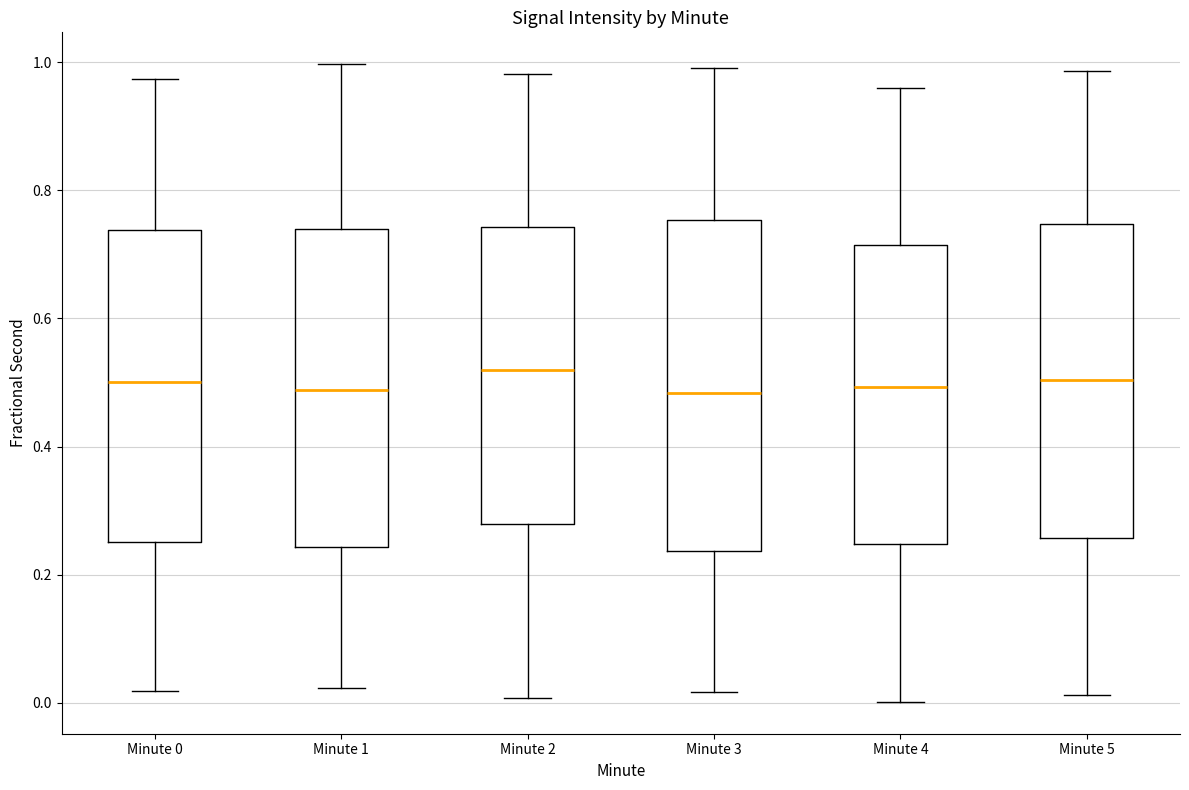

Reading left to right, read every box against the y-axis: the position of its median line, the range the box covers, and the ends of its whiskers. The values are not printed on the chart, so give them approximately, as read against the axis.

Minute 0: median 0.50, box 0.26 to 0.74, whiskers 0.02 to 0.98
Minute 1: median 0.48, box 0.24 to 0.74, whiskers 0.02 to 1.00
Minute 2: median 0.52, box 0.28 to 0.74, whiskers 0.00 to 0.98
Minute 3: median 0.48, box 0.24 to 0.76, whiskers 0.02 to 1.00
Minute 4: median 0.50, box 0.24 to 0.72, whiskers 0.00 to 0.96
Minute 5: median 0.50, box 0.26 to 0.74, whiskers 0.02 to 0.98